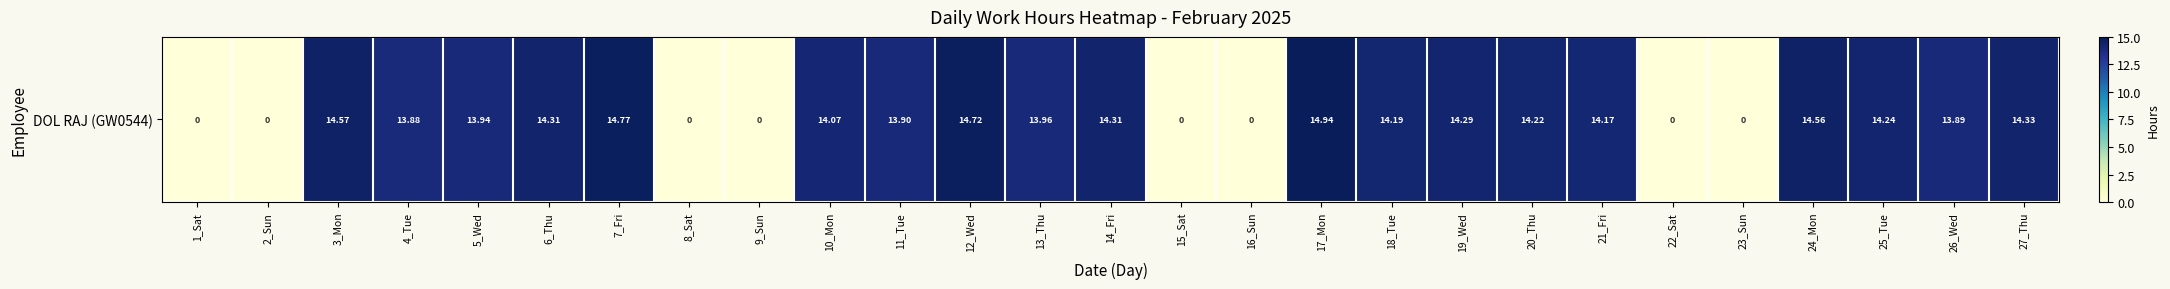

What is the difference between the maximum and second lowest values?

14.9